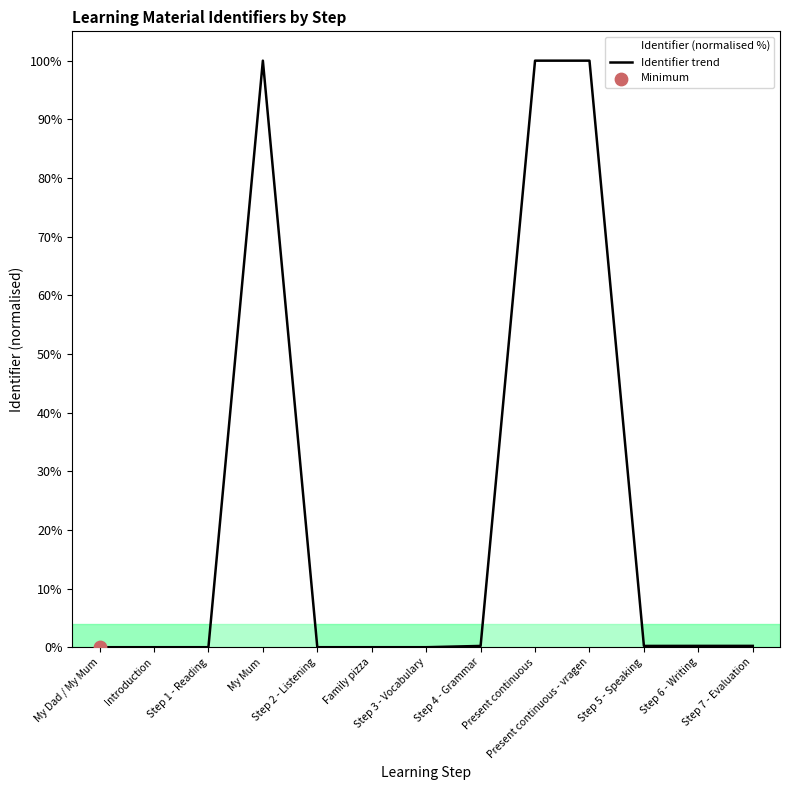

Between Step 7 - Evaluation and Step 1 - Reading, which is larger?

Step 7 - Evaluation